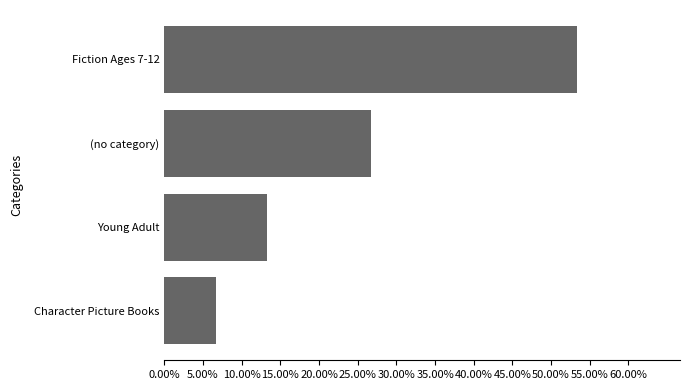

Are the bars horizontal?

Yes